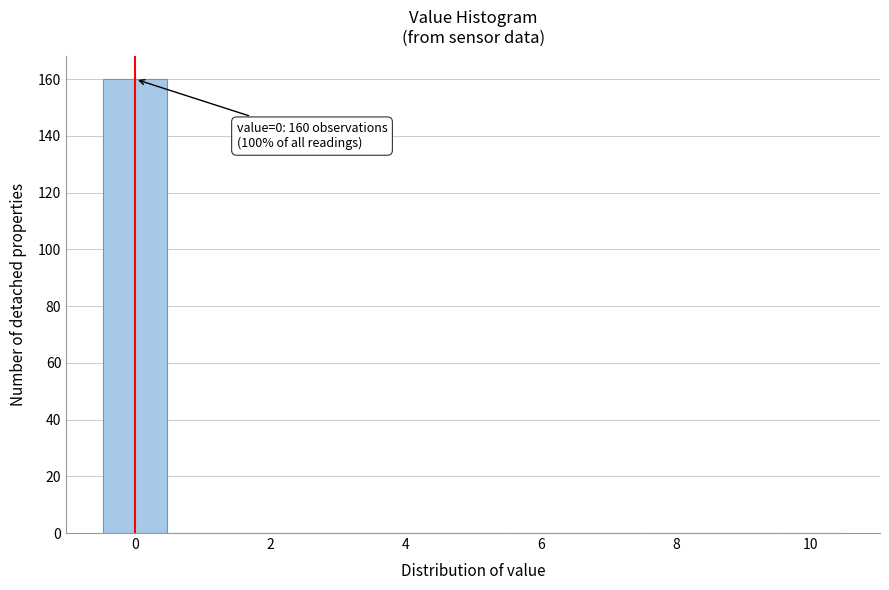

Which range on the x-axis has the tallest bar?

-0.5 to 0.5